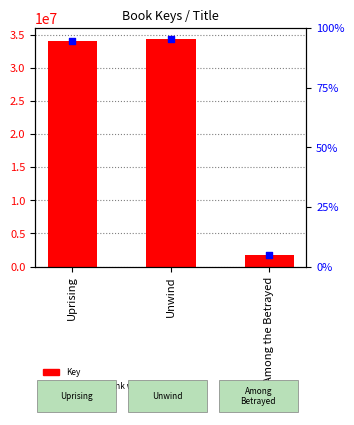

At how many categories does at least one series exceed 17139871?

2